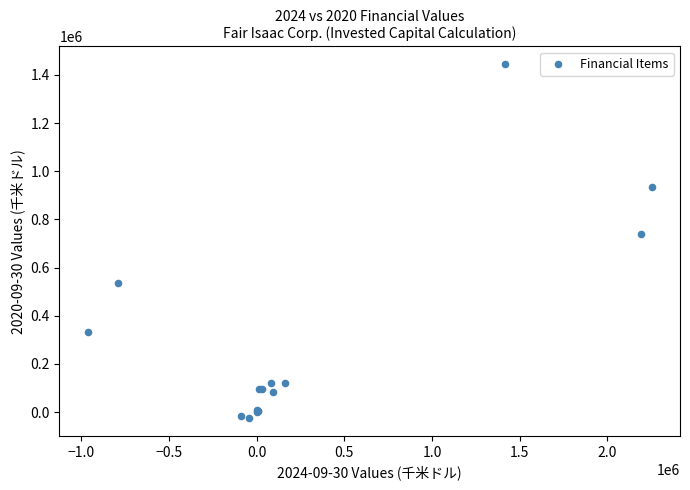

What Y value in the scatter plot is closest to 709758?

739435